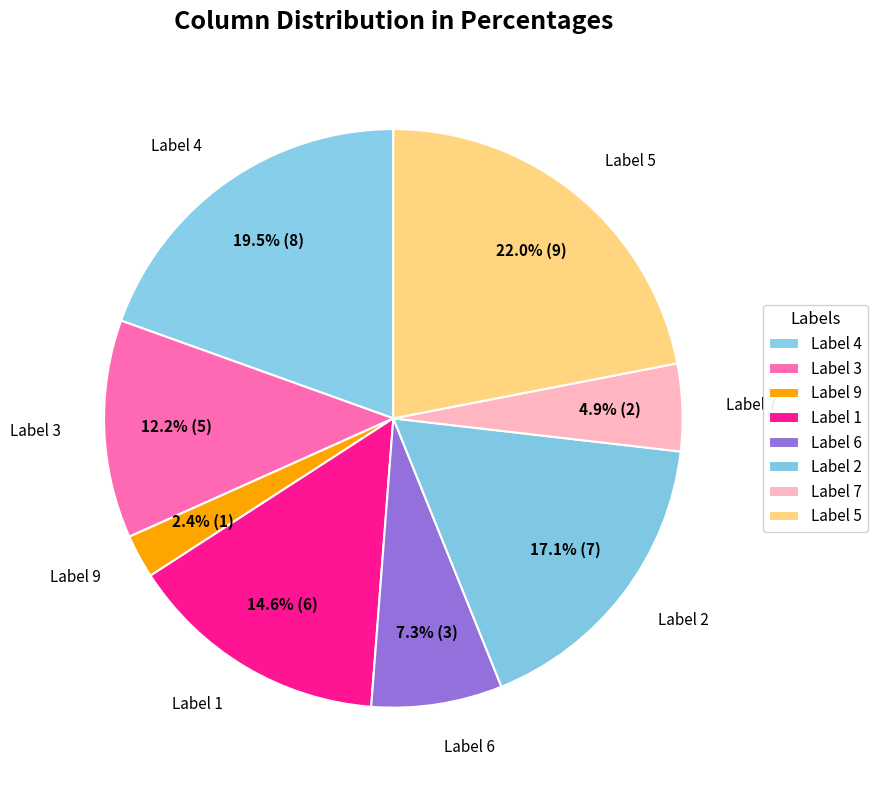

Which slice is the largest?

5